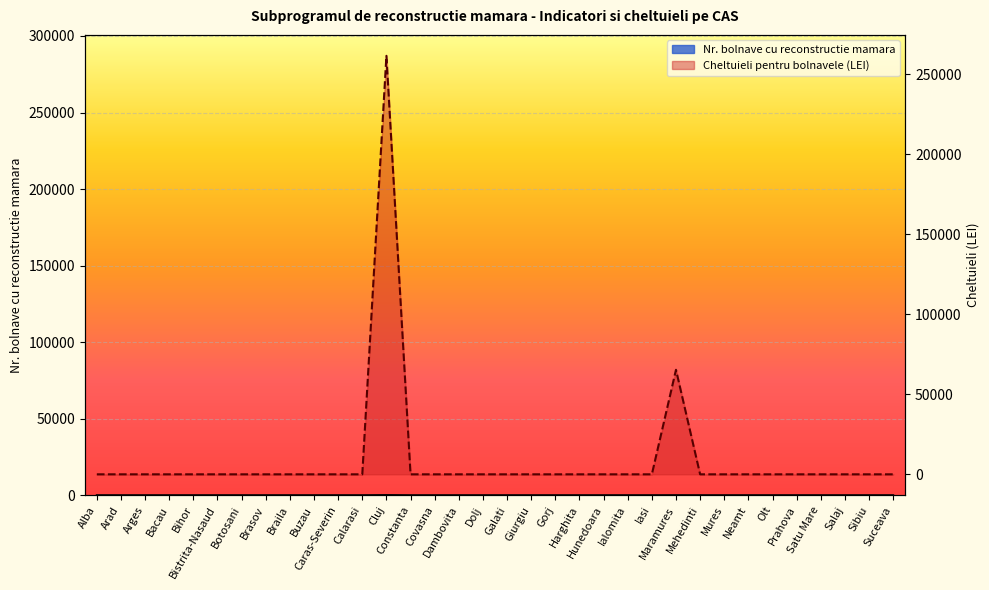

True or false: Nr. bolnave cu reconstructie mamara has more than 0 interior local peaks.

True